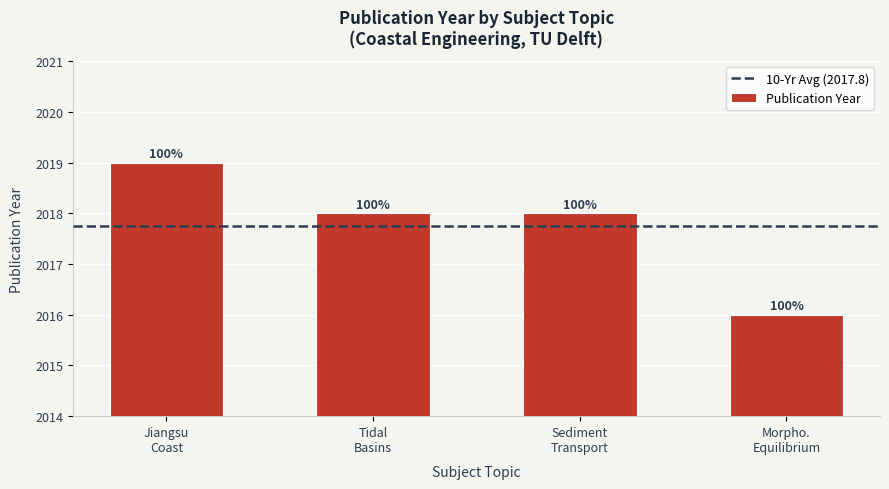

How many bars are there in total?

4